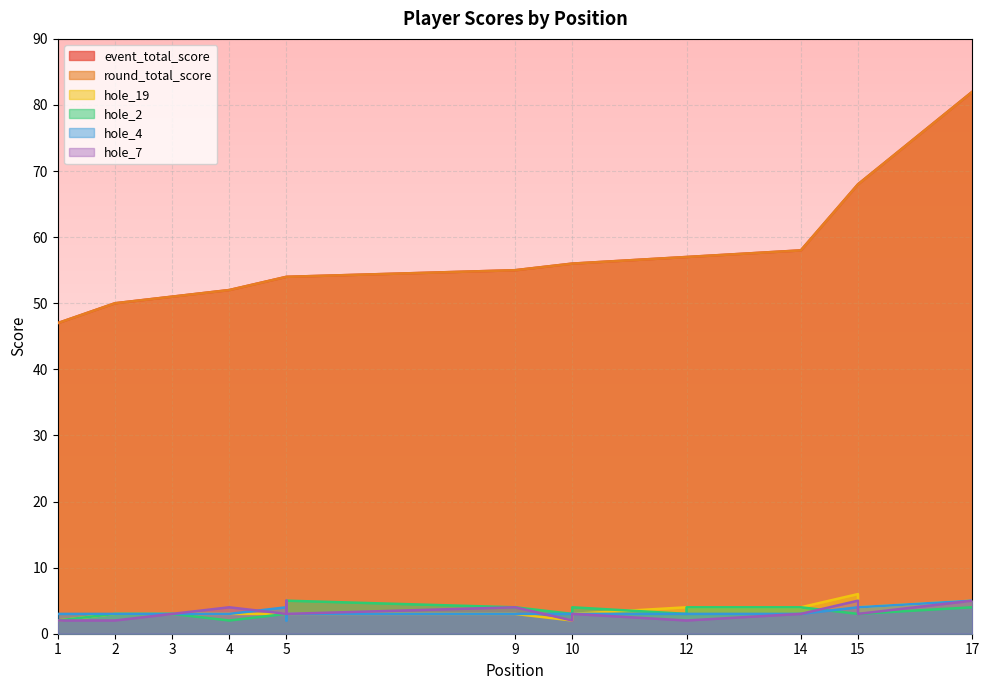

List the series in order of their peak value, lowest first.

hole_2, hole_4, hole_7, hole_19, event_total_score, round_total_score